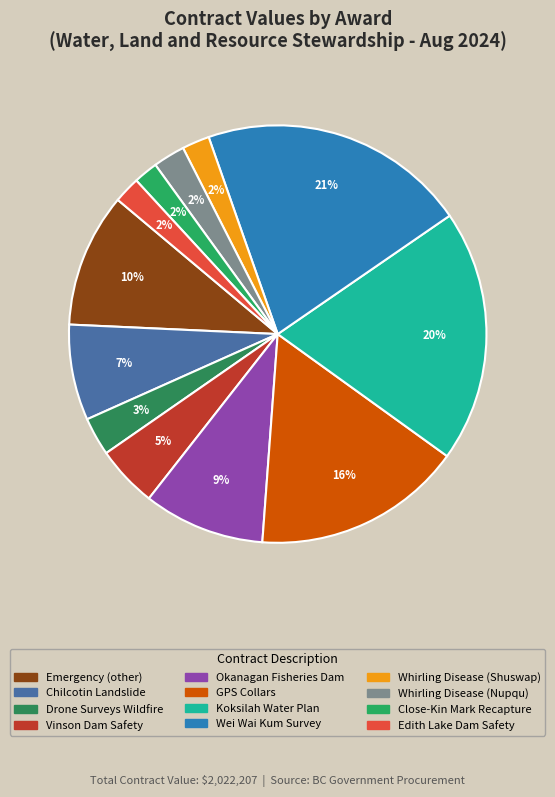

How many segments does this pie chart have?

12